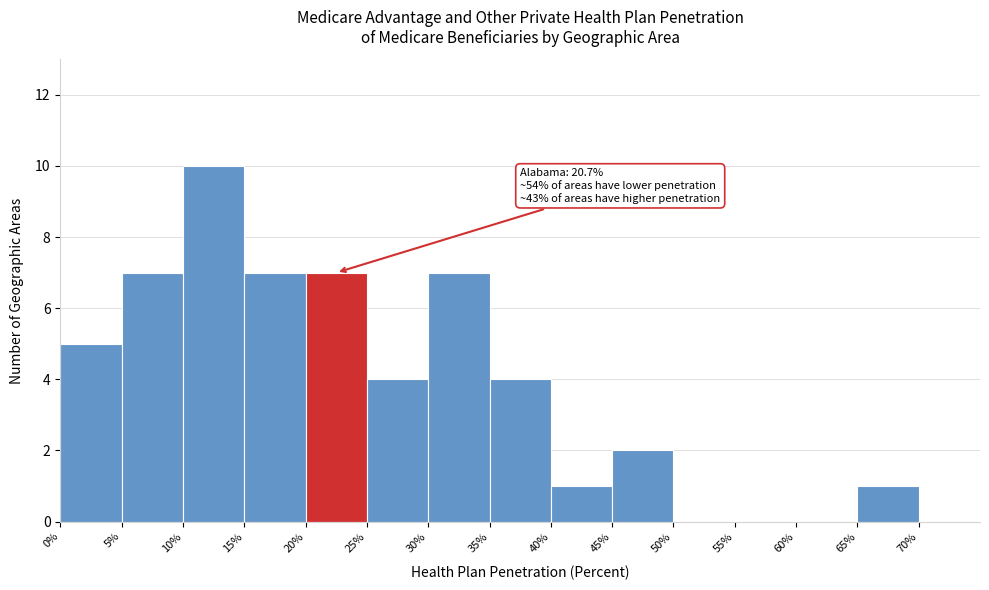

Over which range of the x-axis is the bar tallest?

10% to 15%